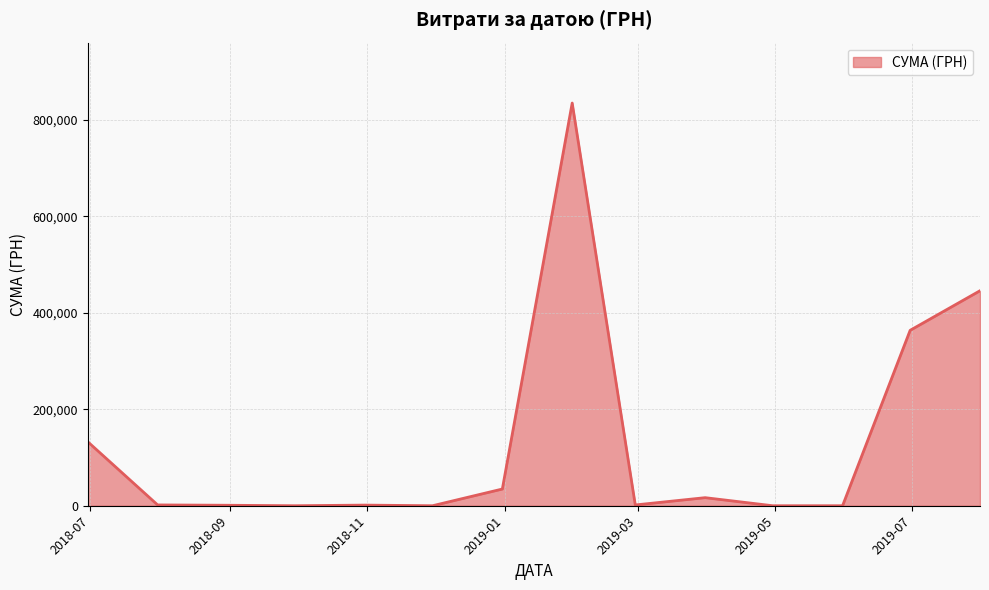

What is the greatest value displayed?

835035.0